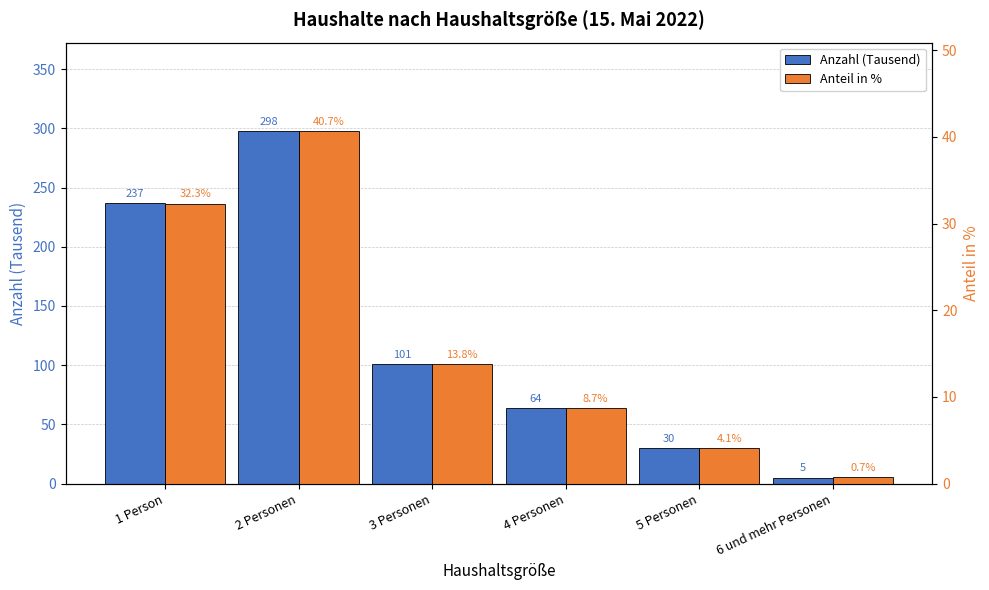

List the labels in order of Anteil in % value, largest first.

2 Personen, 1 Person, 3 Personen, 4 Personen, 5 Personen, 6 und mehr Personen